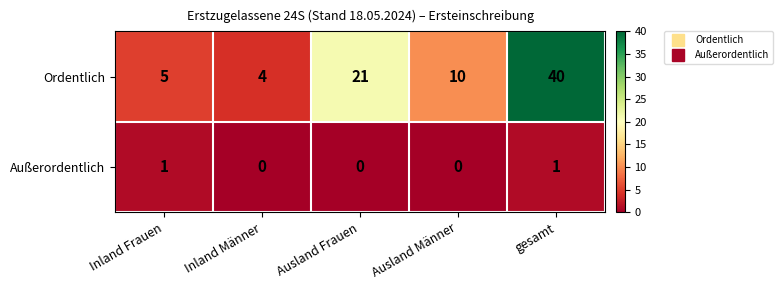

At which category is the sum across all series the highest?

gesamt